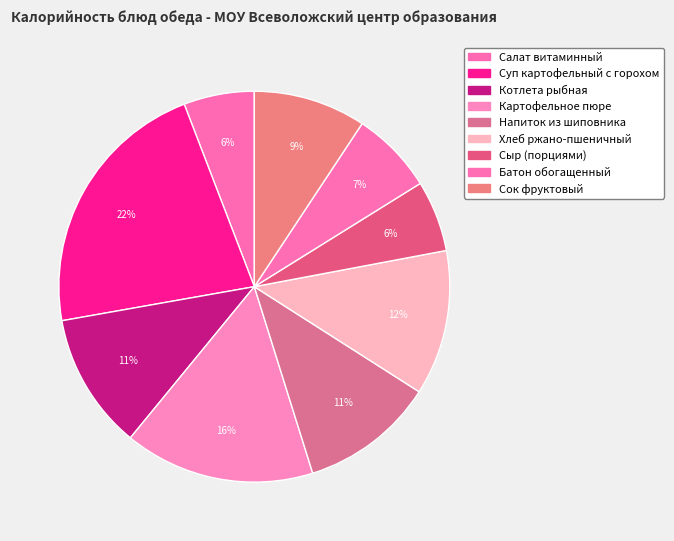

Count the number of slices in the pie.

9